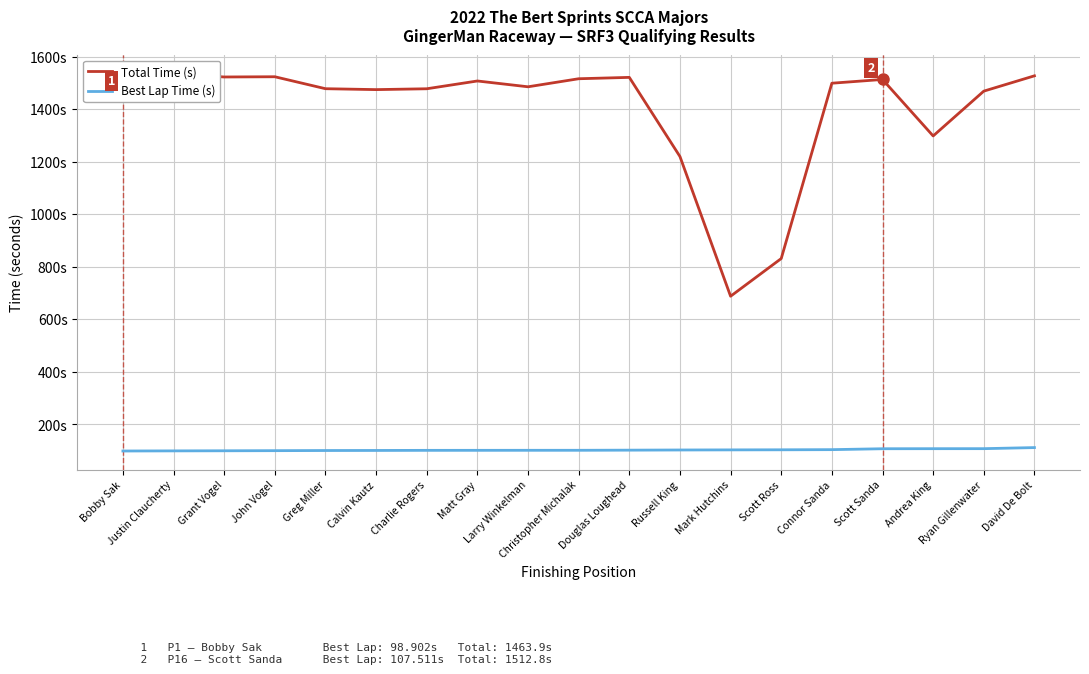

Rank the series by their maximum value, from lowest to highest.

Best Lap Time (s), Total Time (s)